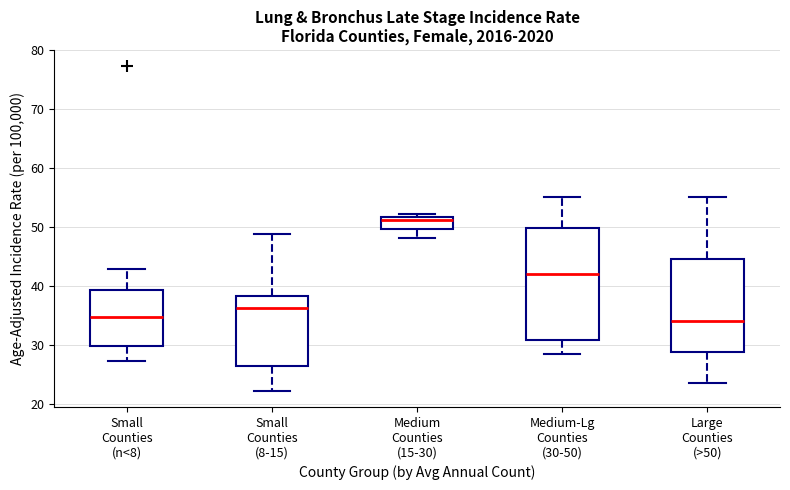

Which box is the tallest, from its lower edge to its upper edge?

Medium-Lg Counties (30-50)